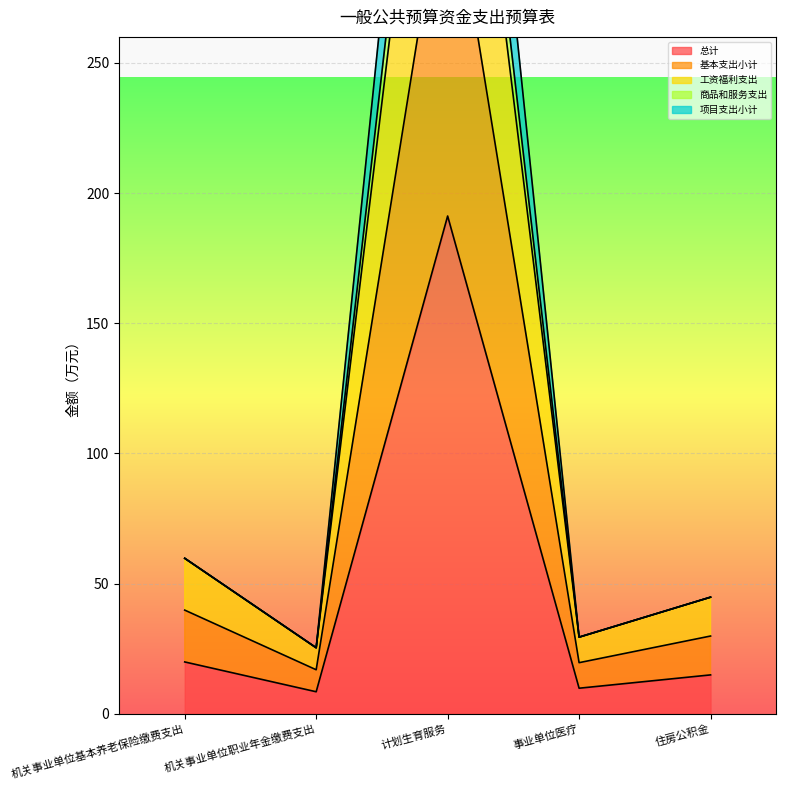

What are all the series names shown in the legend?

总计, 基本支出小计, 工资福利支出, 商品和服务支出, 项目支出小计